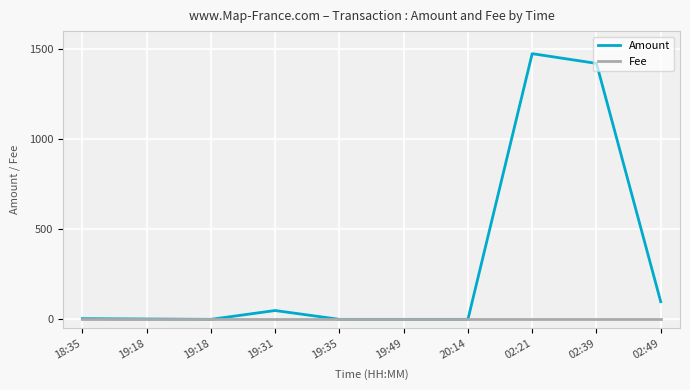

Is this an area chart (filled region under the line)?

No